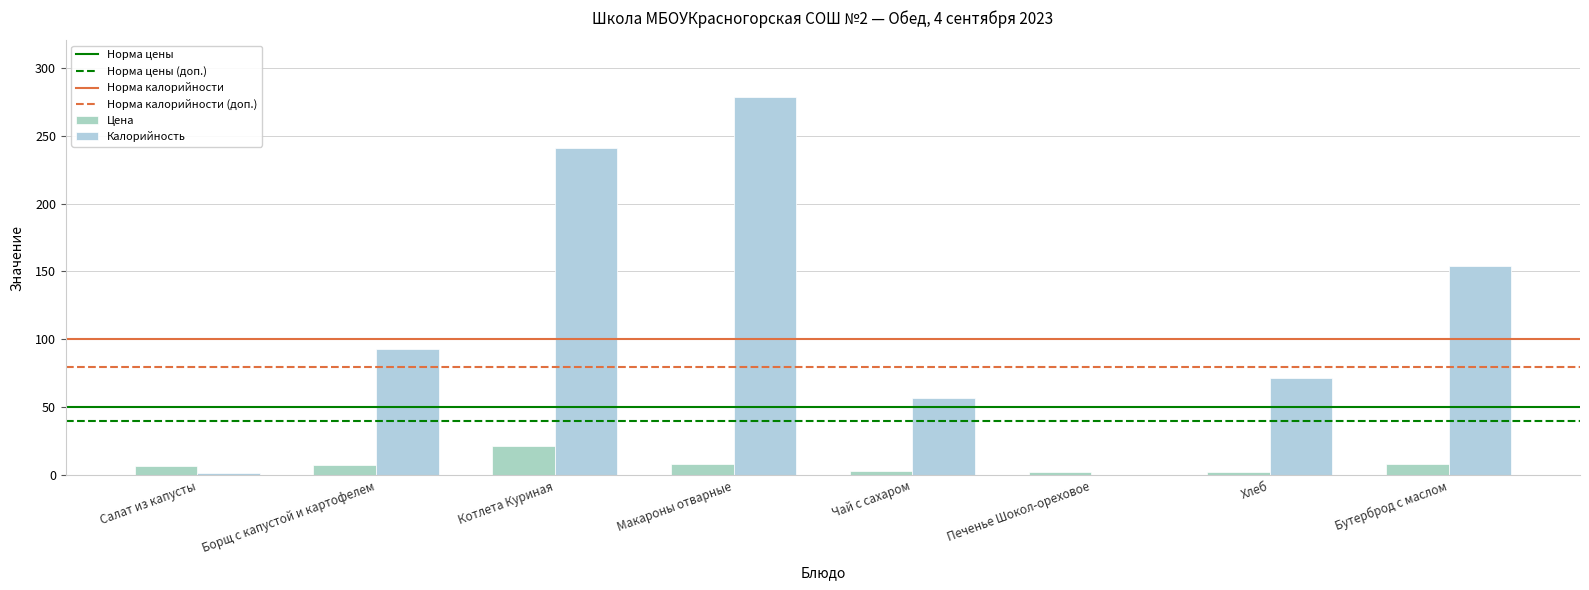

What is the difference between the maximum and second lowest values in the Цена series?

19.1